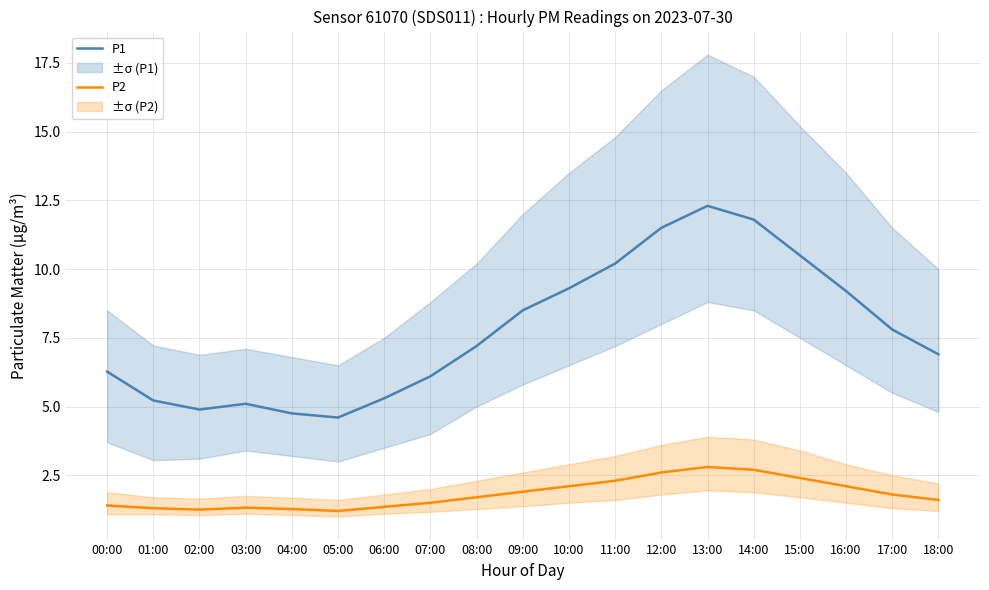

Reading right to left, extract all data points from this chart.

P1: 18:00=6.9	17:00=7.8	16:00=9.2	15:00=10.5	14:00=11.8	13:00=12.3	12:00=11.5	11:00=10.2	10:00=9.3	09:00=8.5	08:00=7.2	07:00=6.1	06:00=5.3	05:00=4.6	04:00=4.8	03:00=5.1	02:00=4.9	01:00=5.2	00:00=6.3
P2: 18:00=1.6	17:00=1.8	16:00=2.1	15:00=2.4	14:00=2.7	13:00=2.8	12:00=2.6	11:00=2.3	10:00=2.1	09:00=1.9	08:00=1.7	07:00=1.5	06:00=1.4	05:00=1.2	04:00=1.3	03:00=1.3	02:00=1.2	01:00=1.3	00:00=1.4